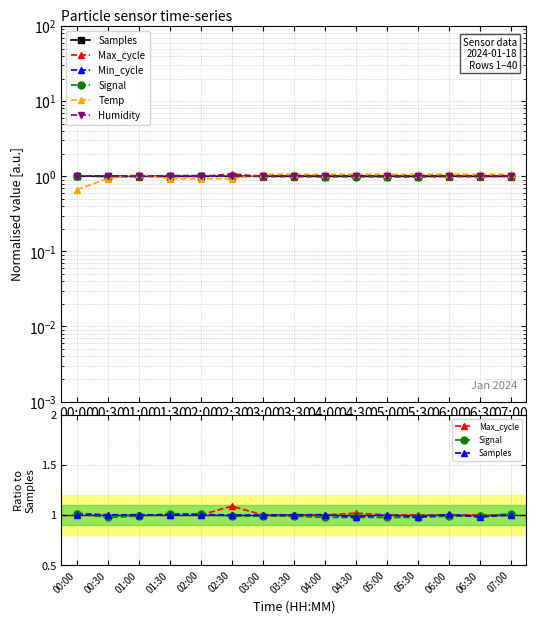

True or false: Min_cycle and Samples intersect in this chart.

True